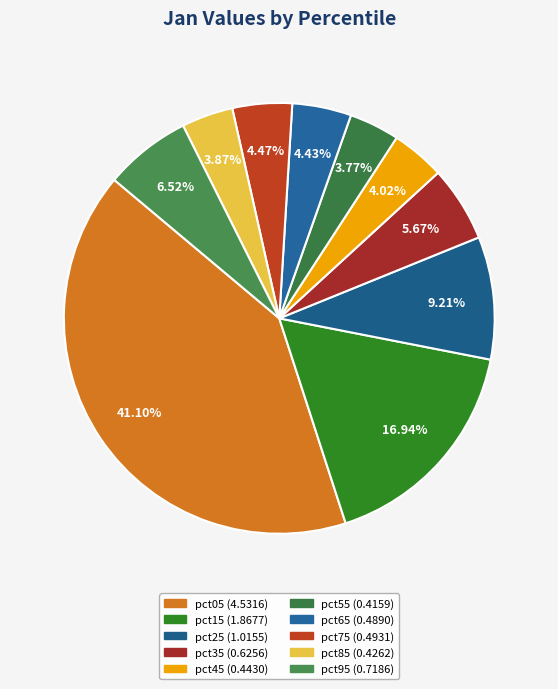

Rank the categories by value from highest to lowest.

pct05, pct15, pct25, pct95, pct35, pct75, pct65, pct45, pct85, pct55